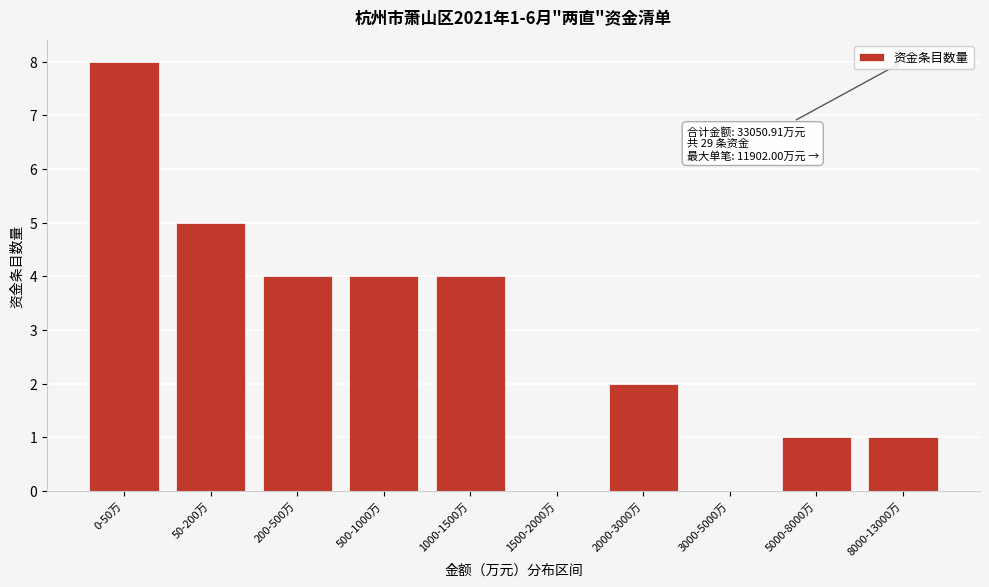

Reading left to right, transcribe all the data shown in this chart.

0-50万=8	50-200万=5	200-500万=4	500-1000万=4	1000-1500万=4	1500-2000万=0	2000-3000万=2	3000-5000万=0	5000-8000万=1	8000-13000万=1